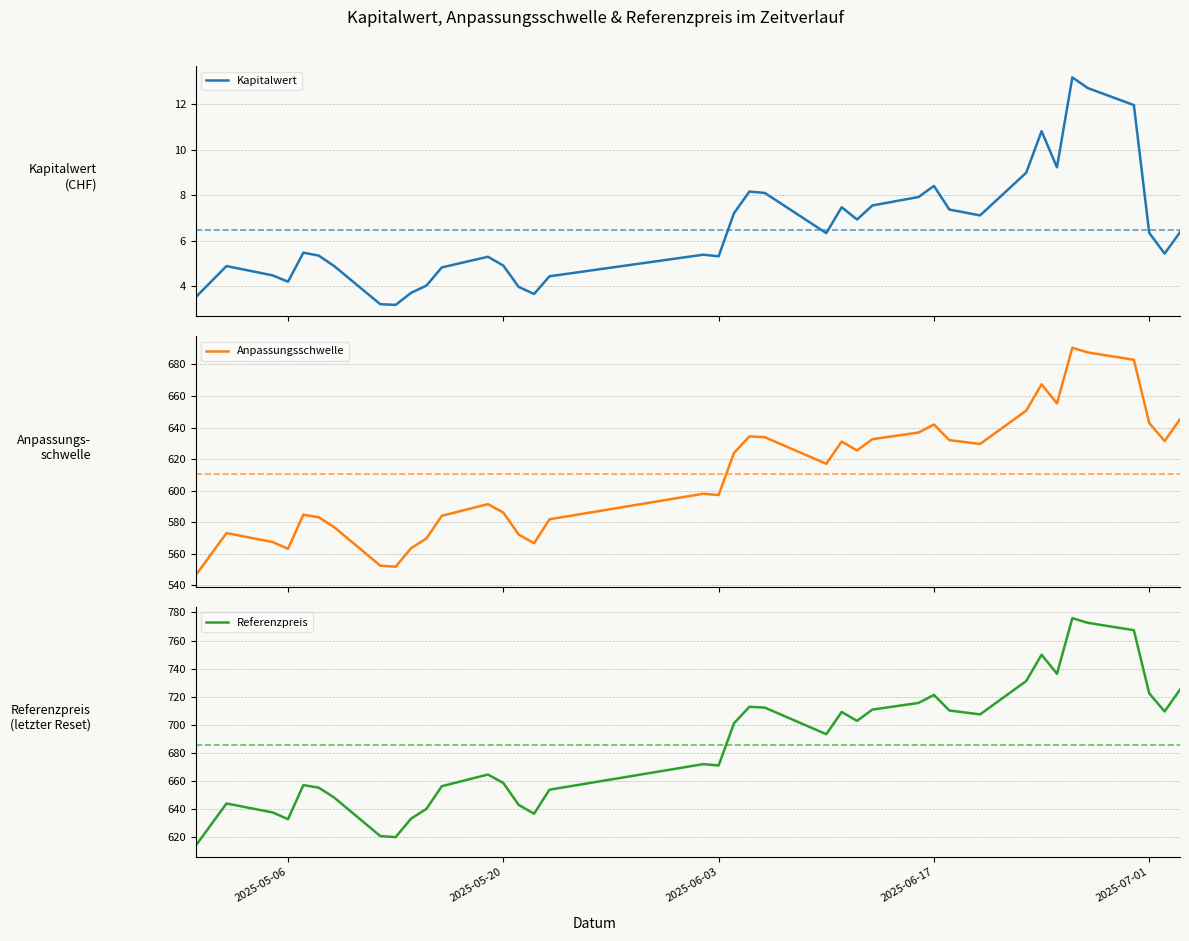

What is the greatest value displayed?

775.9